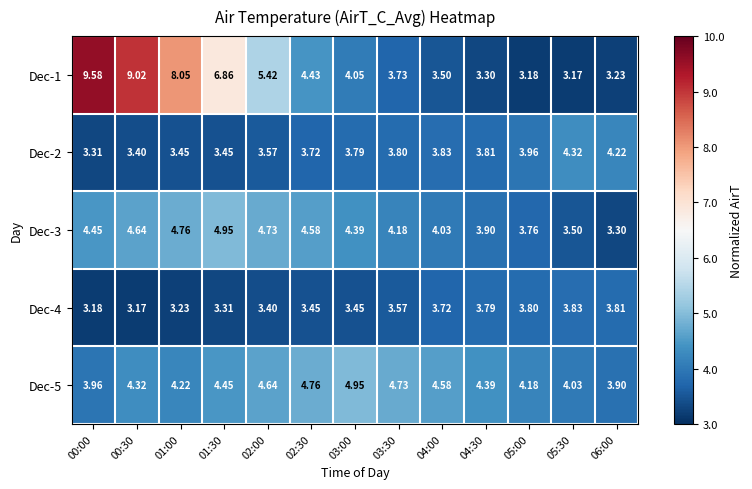

Is the value of Dec-2 at 03:30 greater than the value of Dec-3 at 00:00?

No